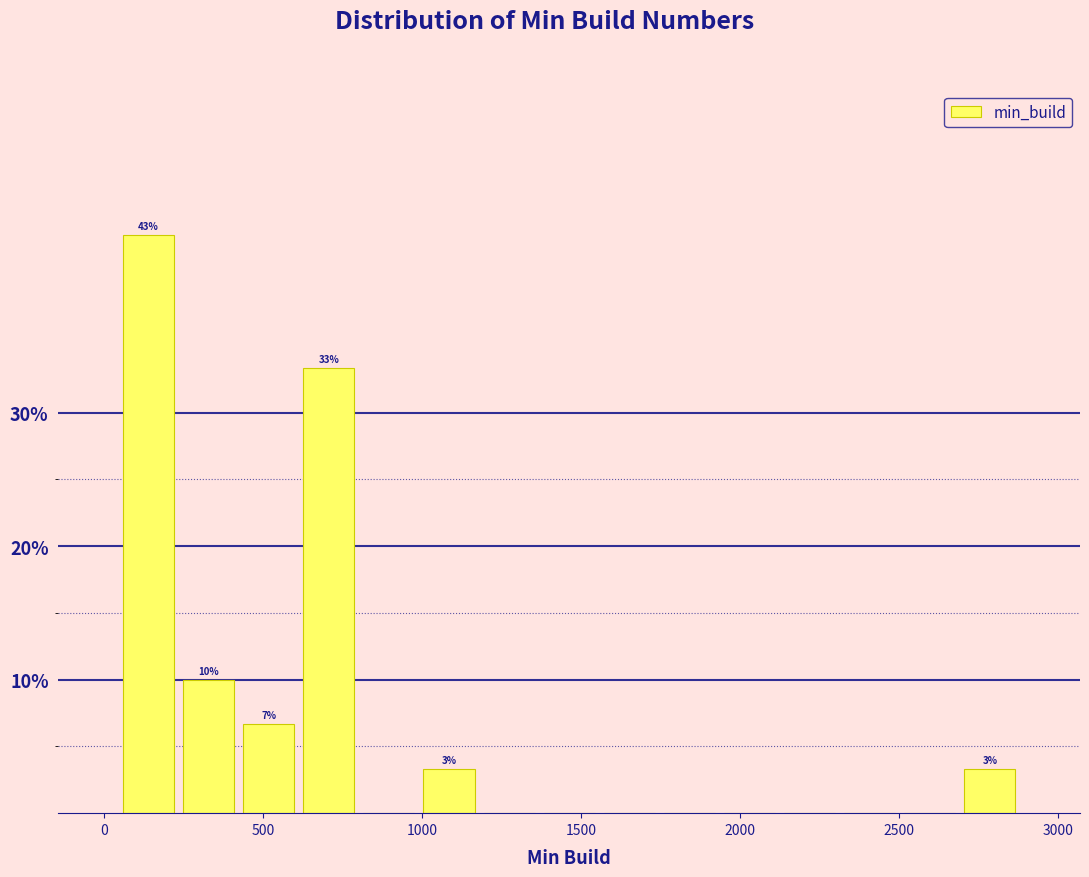

Read against the x-axis, roughly where is the centre of the tallest bar?

150